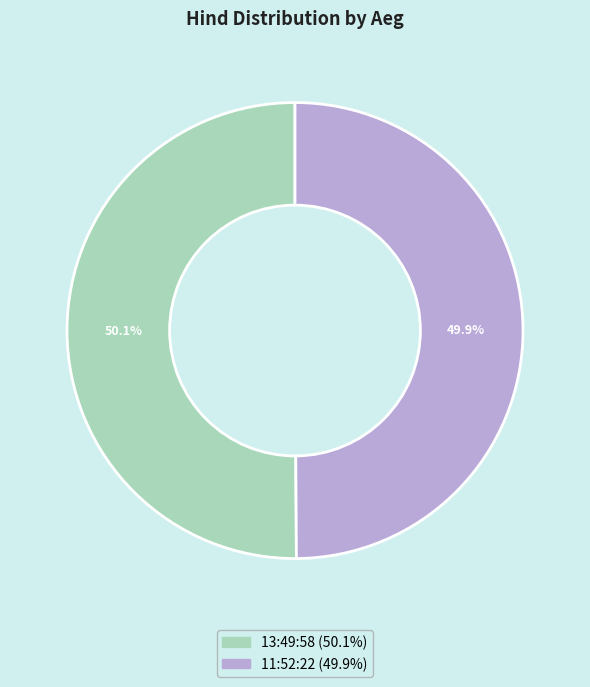

To the nearest percent, what portion does 13:49:58 represent?

50%